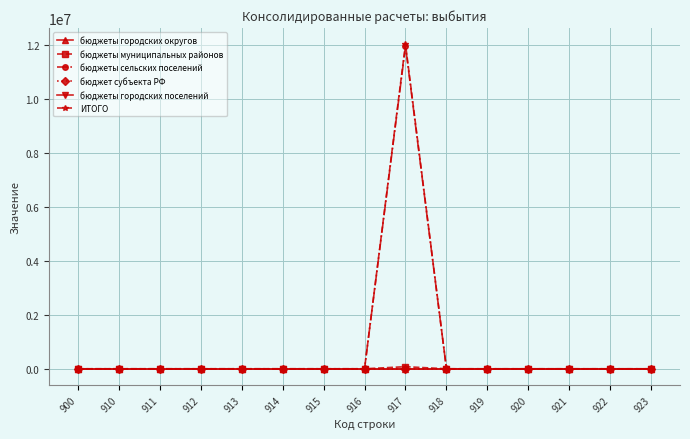

Is this an area chart (filled region under the line)?

No